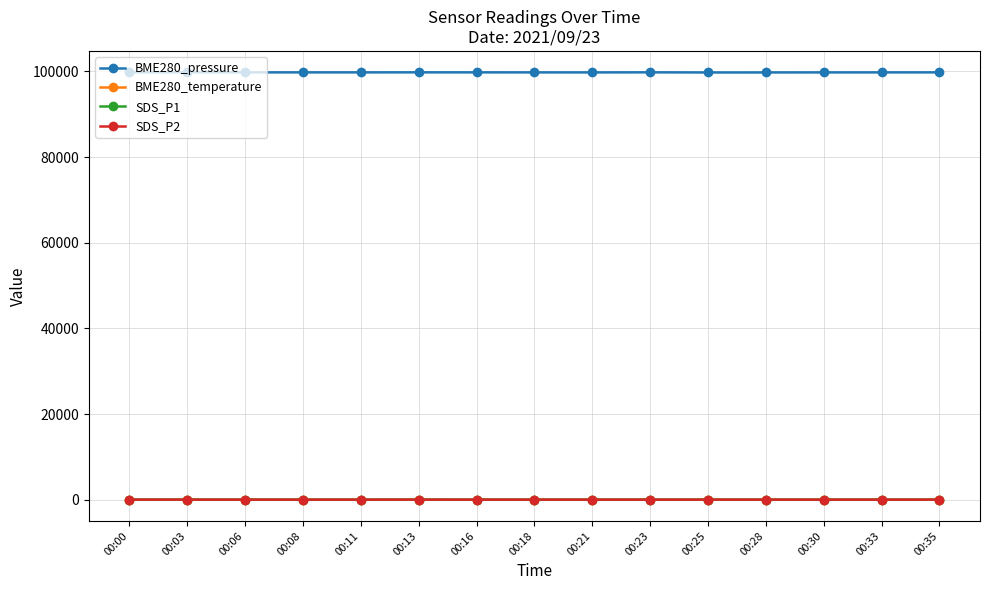

What is the maximum value for BME280_pressure?

99803.1